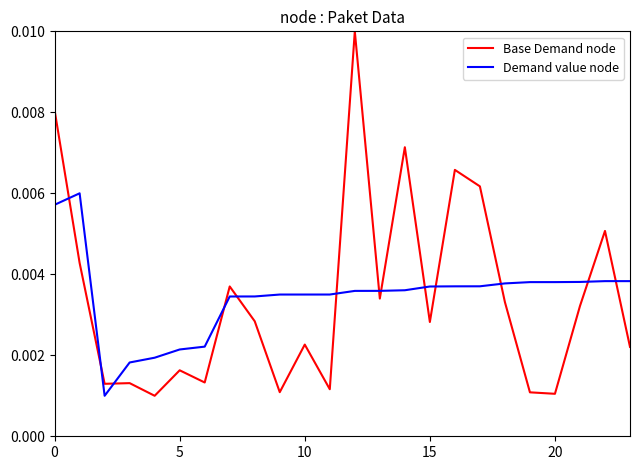

True or false: Demand value node and Base Demand node cross at least once.

True